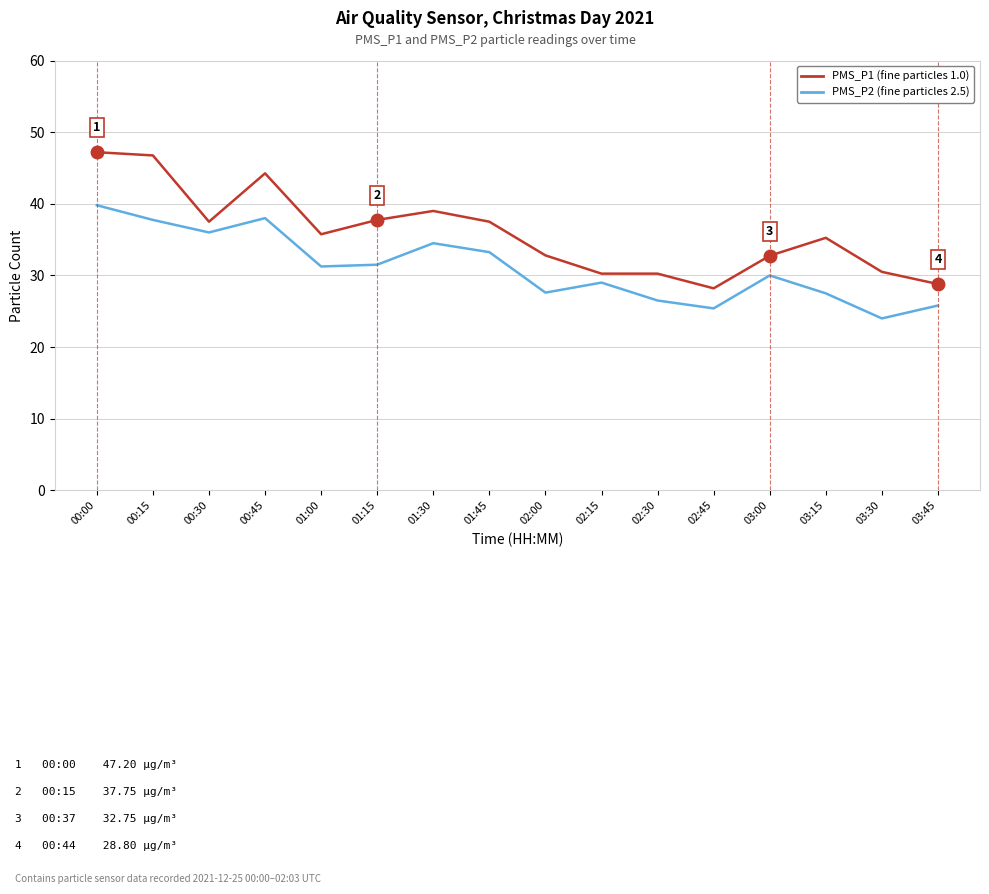

What is the greatest value displayed?

47.2